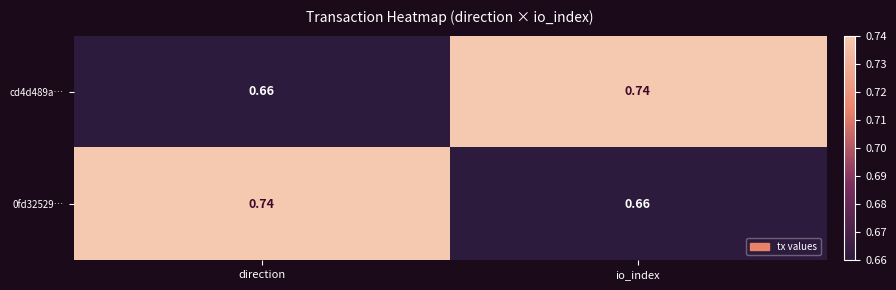

Is the value of cd4d489a… at direction greater than the value of 0fd32529… at direction?

No